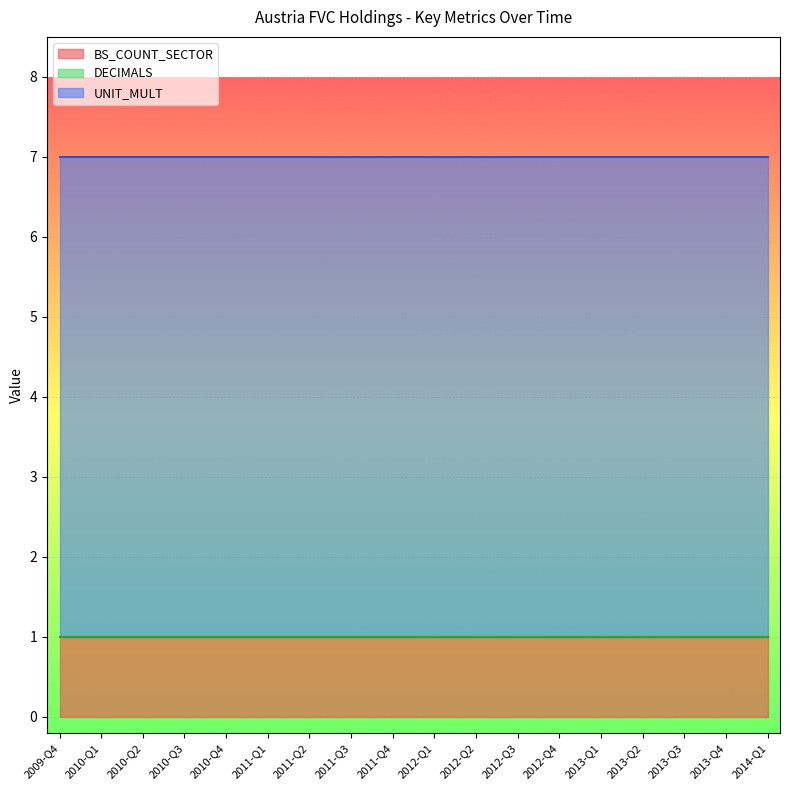

Between 2011-Q4 and 2012-Q1, which is larger?

2011-Q4